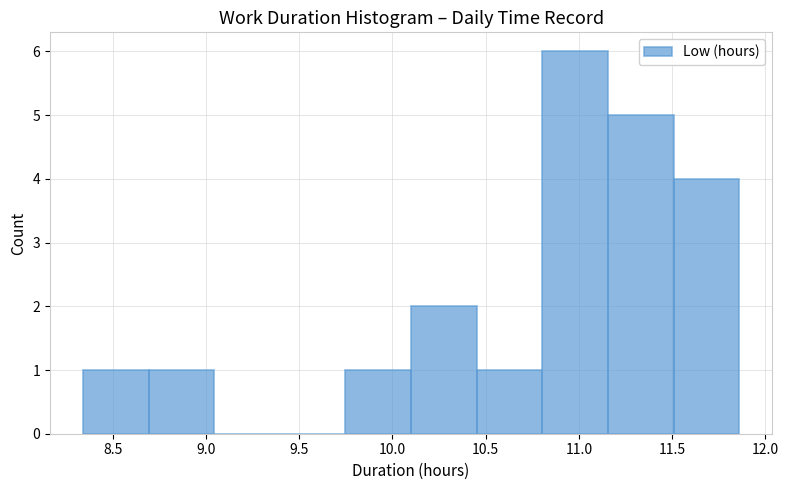

Over which range of the x-axis is the bar tallest?

10.80 to 11.15